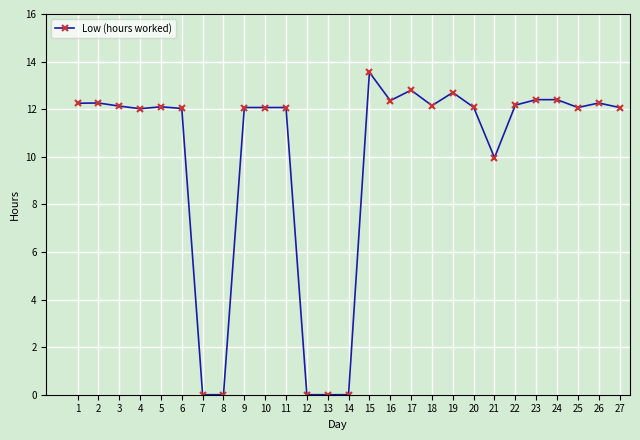

The chart shows a value of 5.8 at 19. True or false?

False